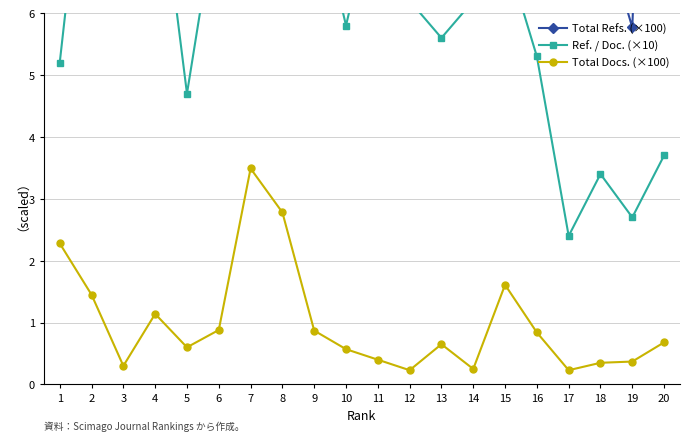

The Total Docs. (×100) series shows 0.7 at 13. True or false?

True